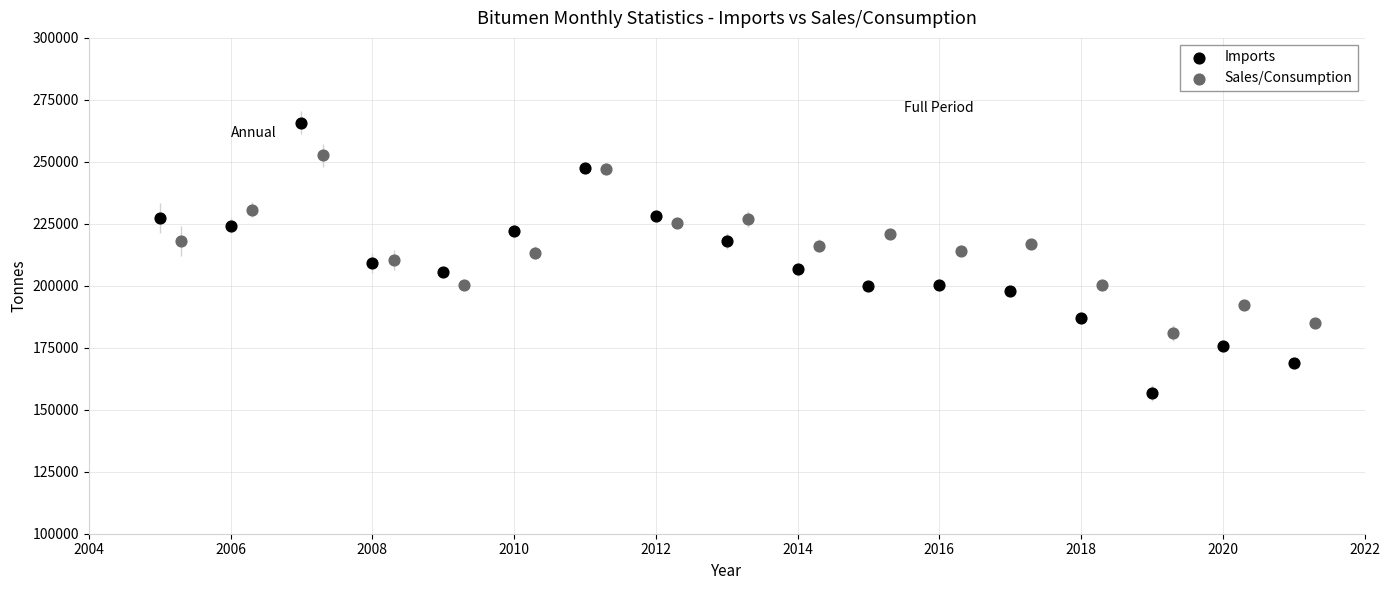

What are all the series names shown in the legend?

Imports, Sales/Consumption